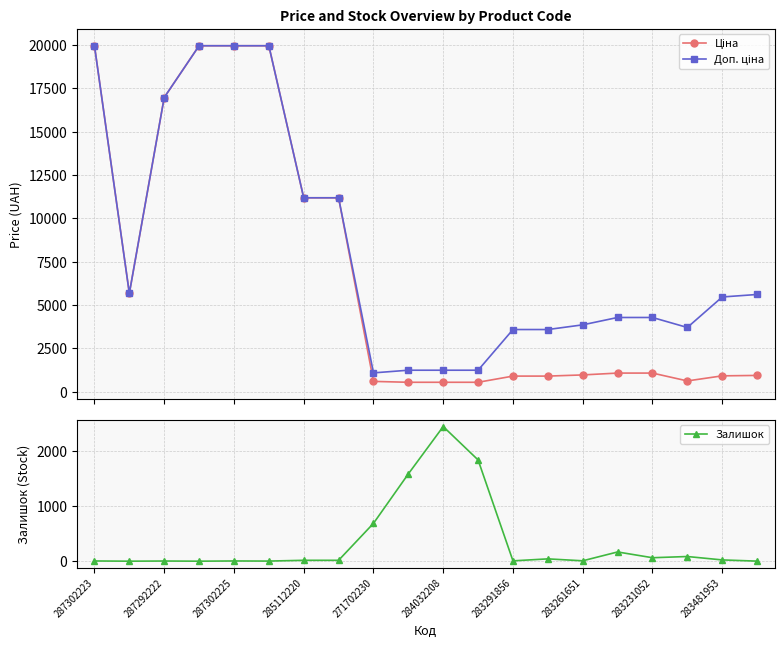

What is the value of the Залишок point at the 20th from the left?

2.0